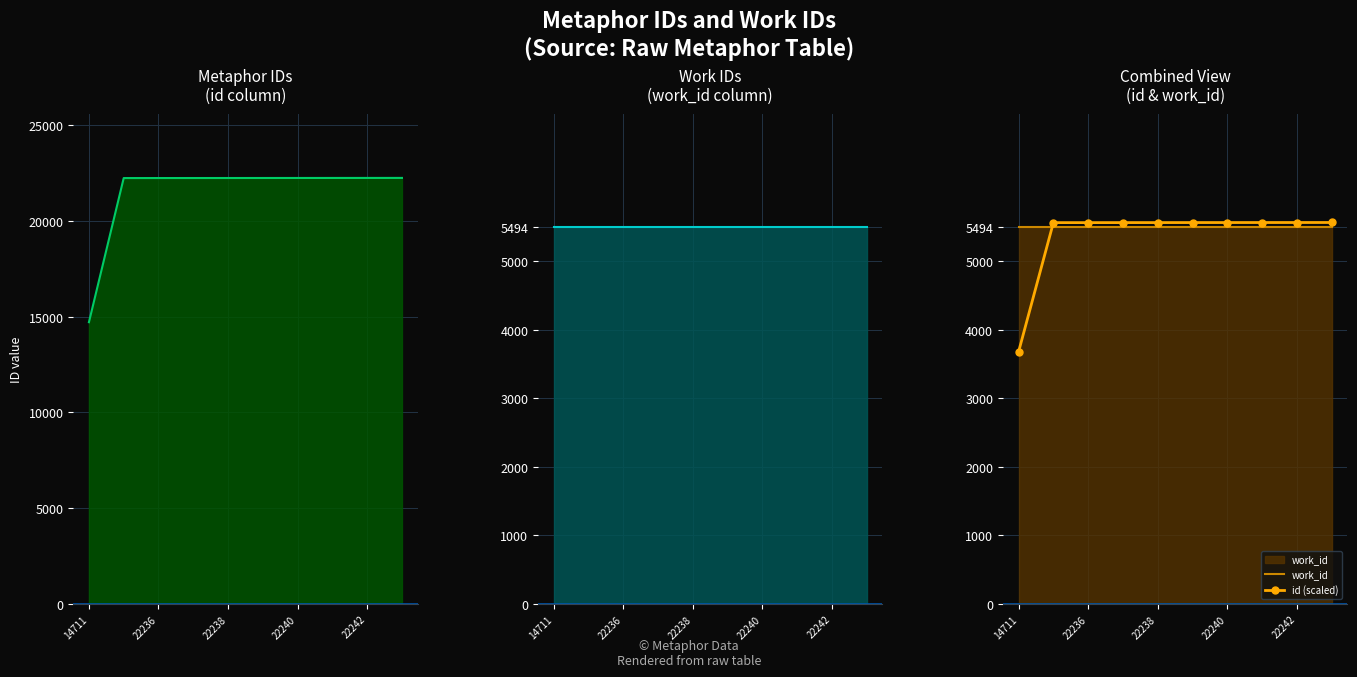

True or false: work_id has a value of 5494.0 at 22236.

True